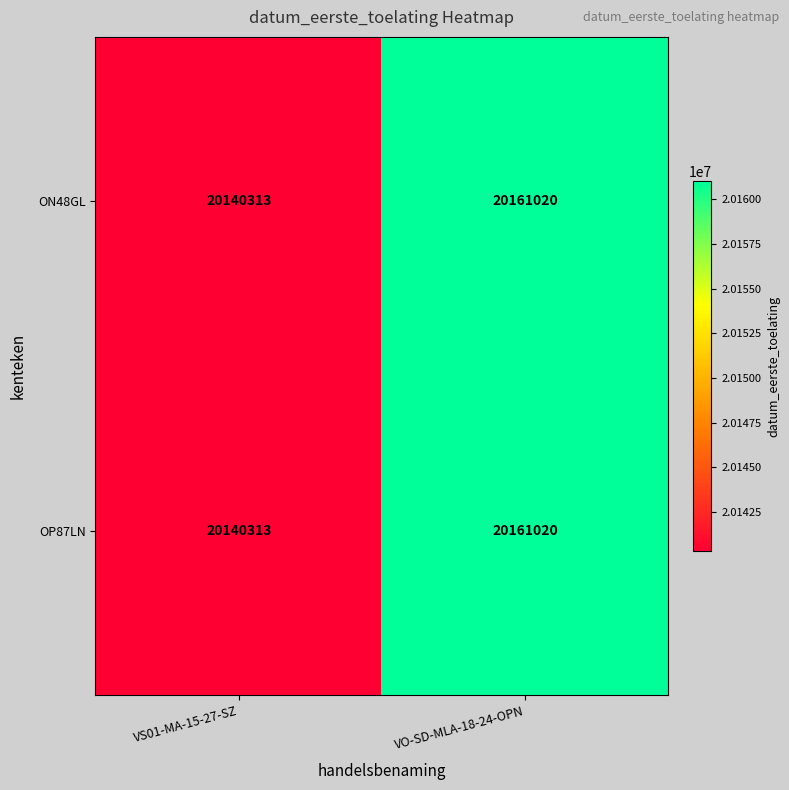

What is the sum of all ON48GL values?

40301333